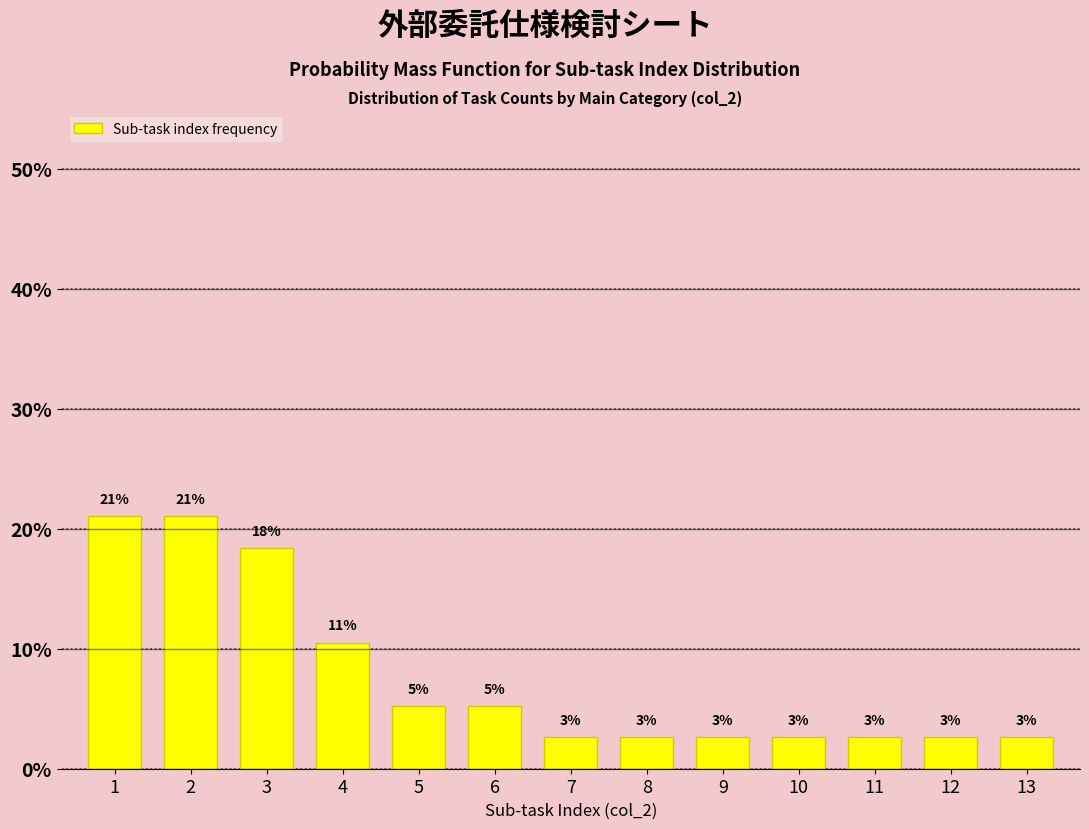

How many bars are there in total?

13